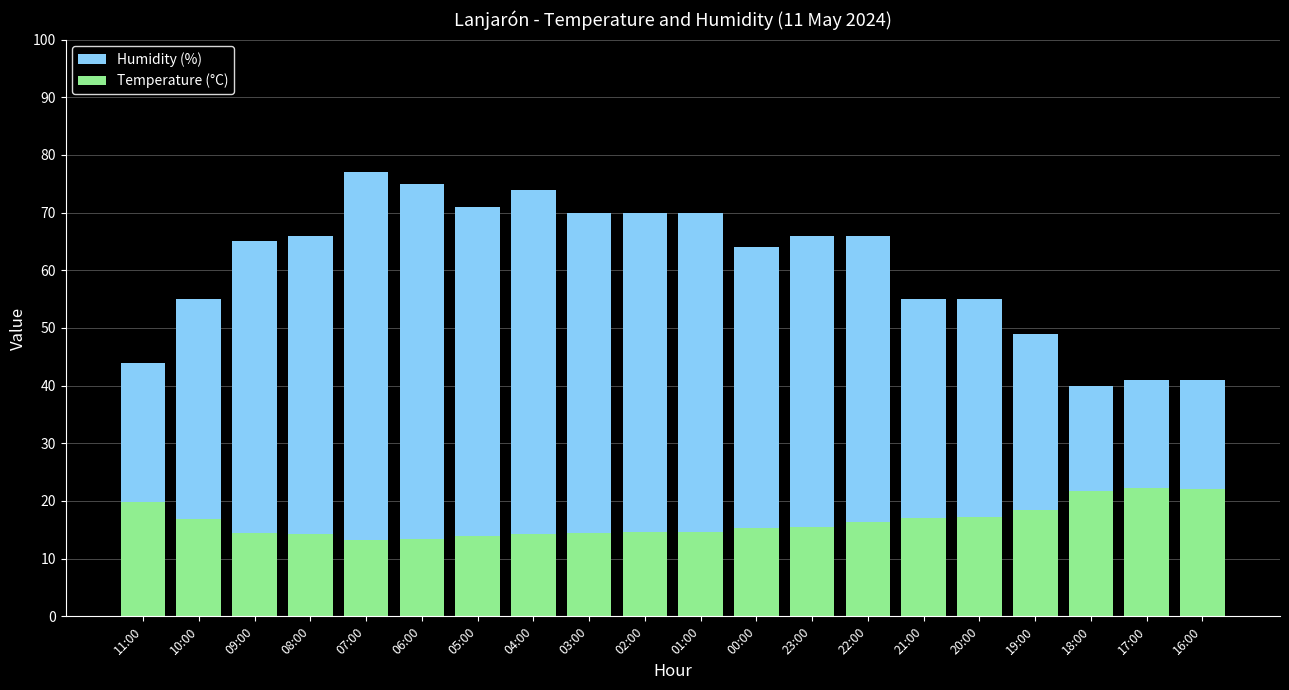

At how many categories does at least one series exceed 17?

20